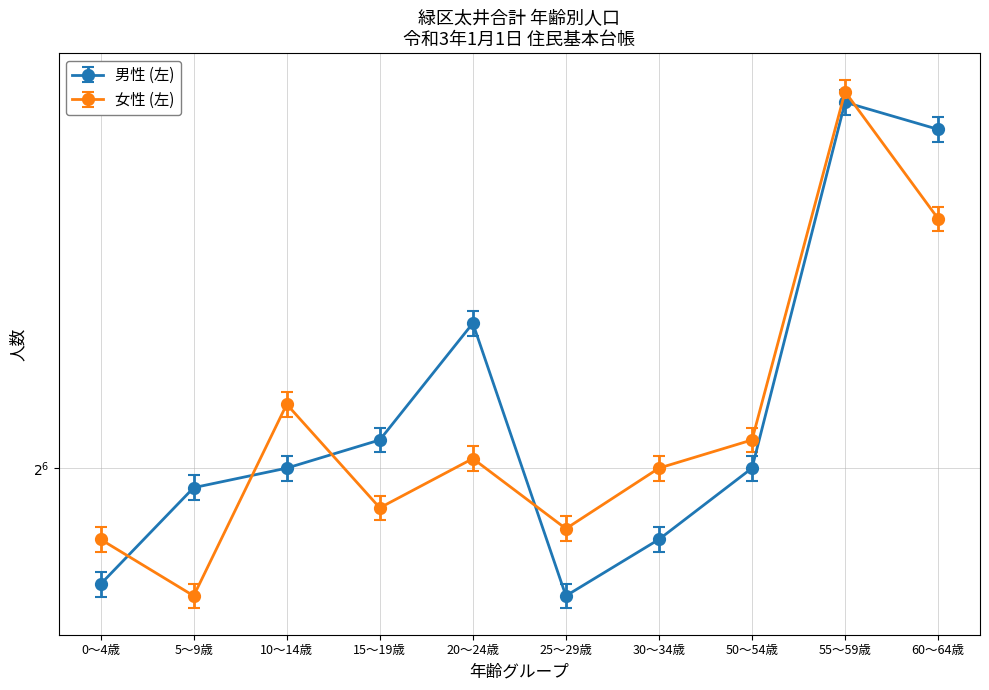

Rank the series by their average value, from lowest to highest.

女性 (左), 男性 (左)